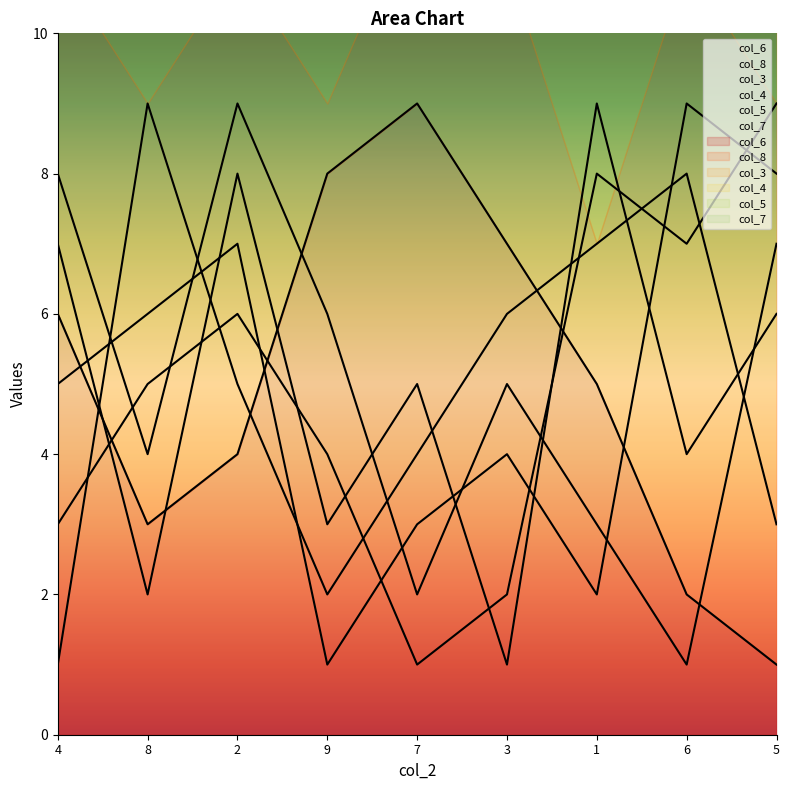

Between 7 and 5, which series saw the biggest shift?

col_6